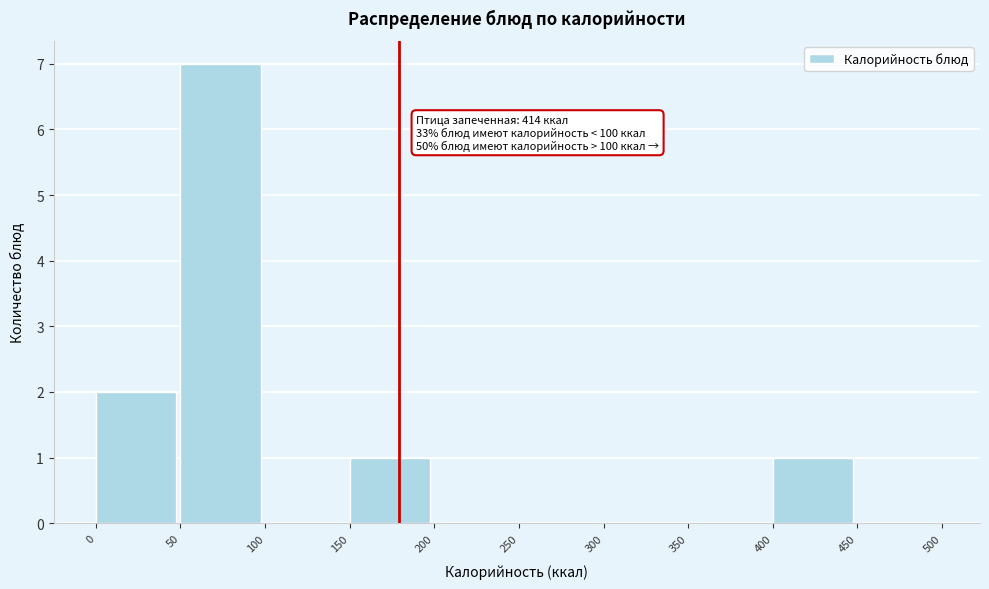

Over which range of the x-axis is the bar tallest?

50 to 100